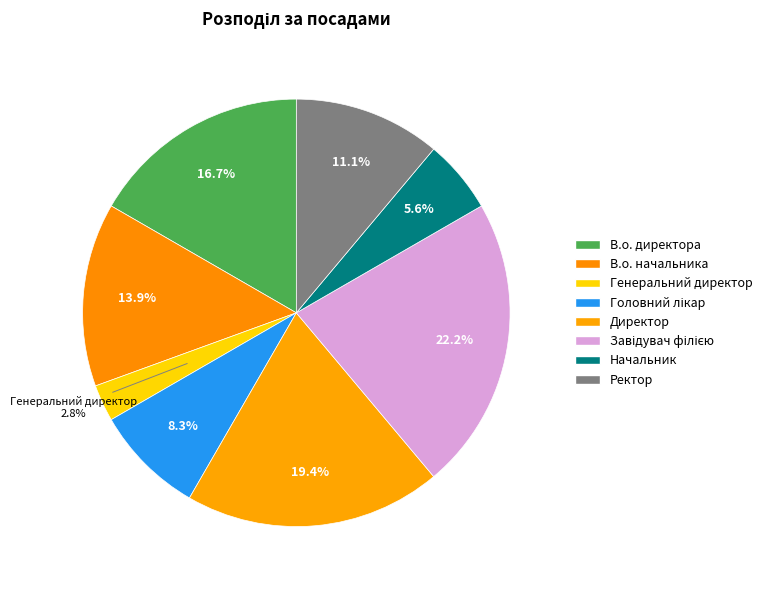

Is it true that В.о. начальника is 14% of the pie?

True